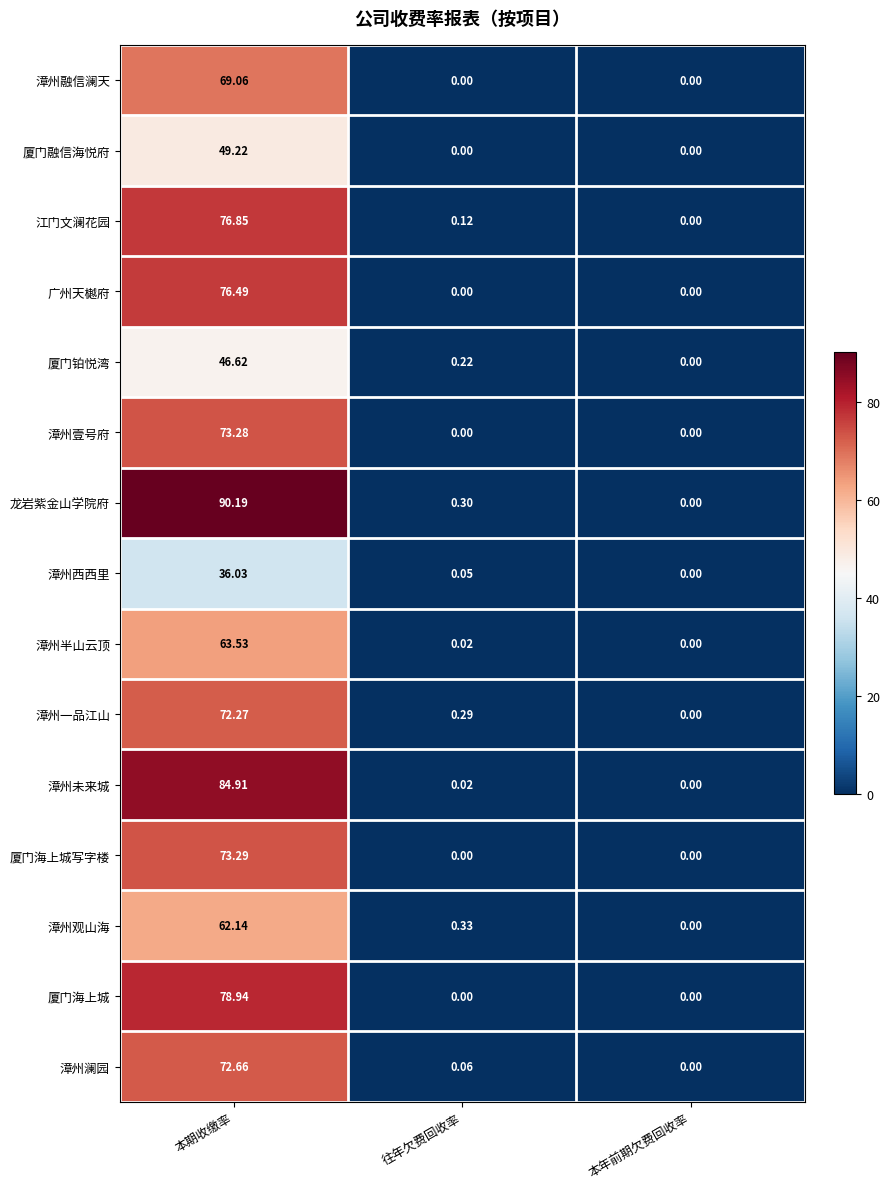

What is the difference between the highest and lowest values at 往年欠费回收率?

0.3